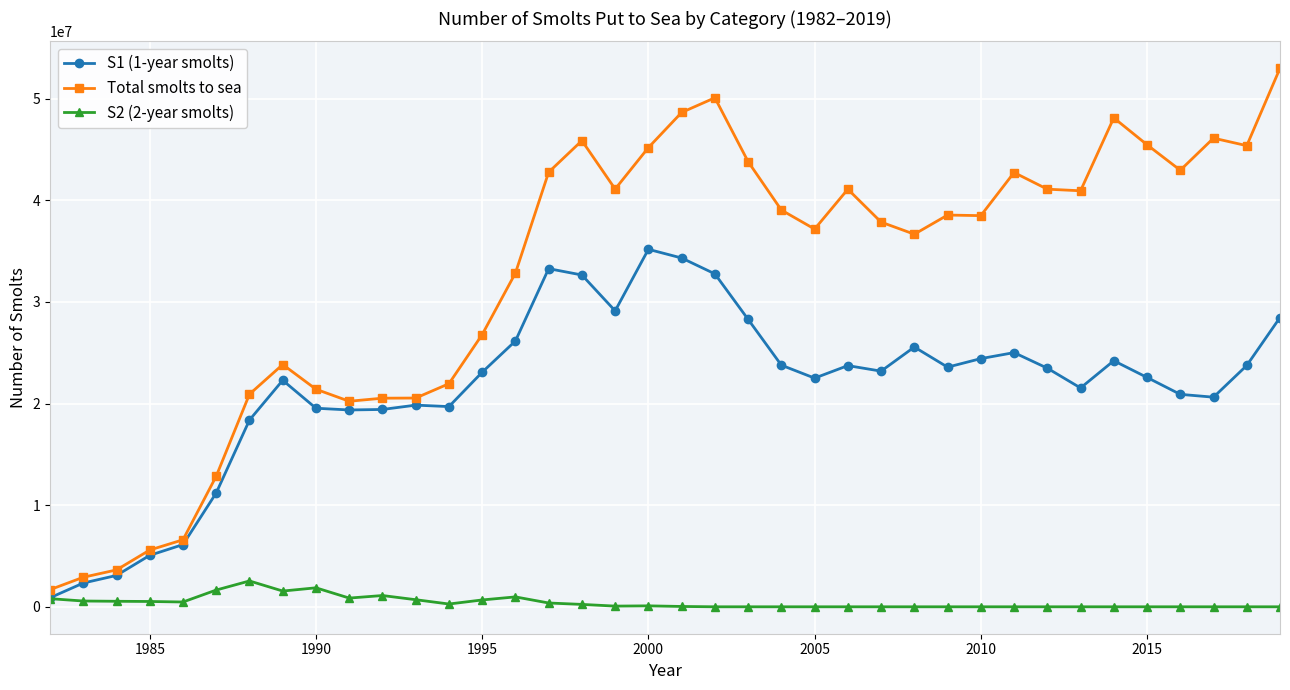

What is the maximum value shown in the chart?

52990000